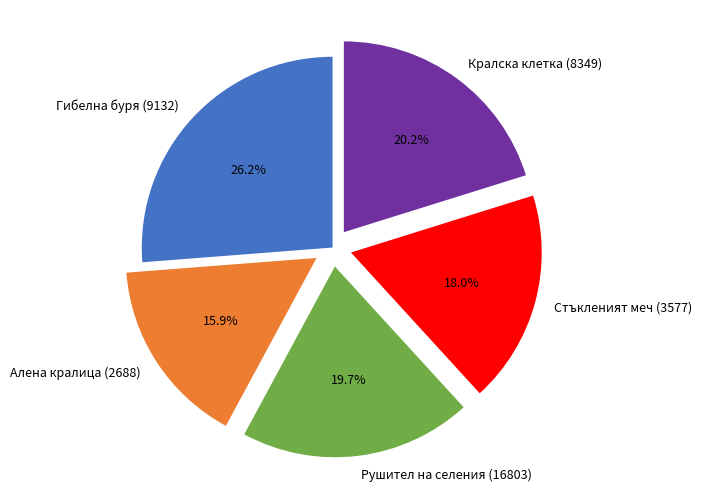

How many slices are in this pie chart?

5